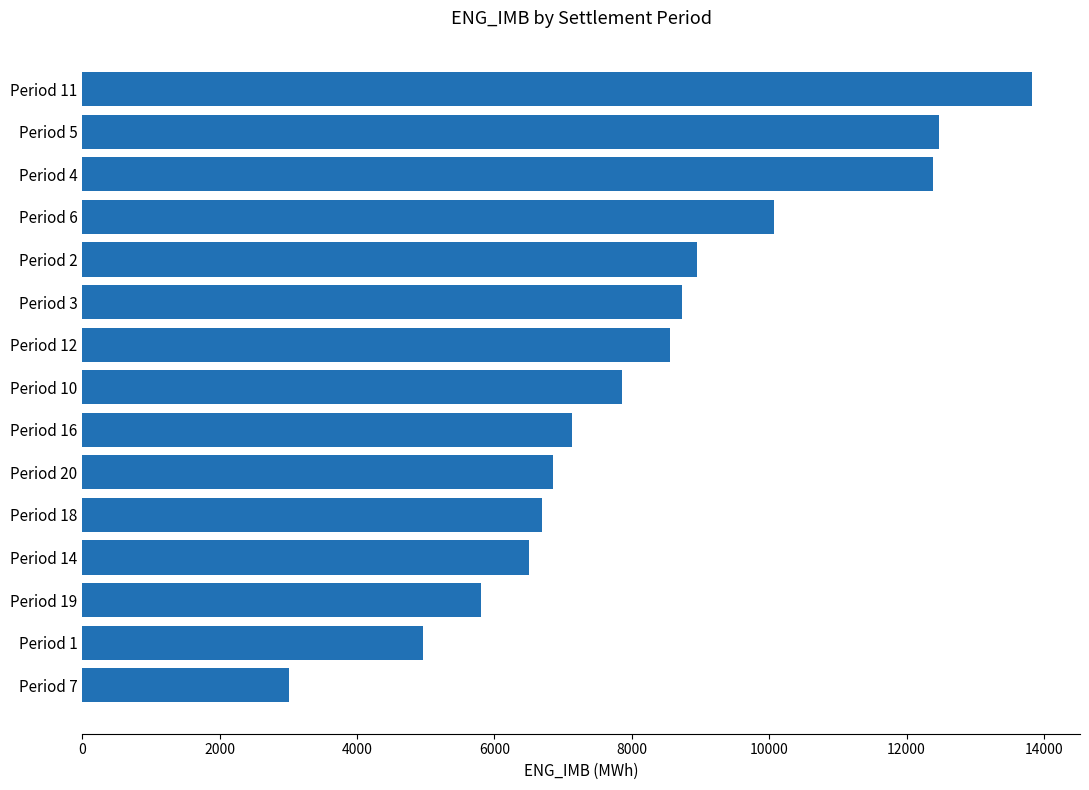

What is the difference between the maximum and minimum values?

10820.4